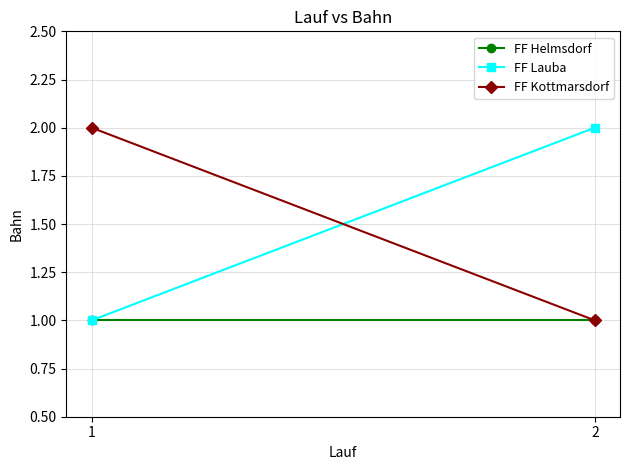

What is the sum of all FF Helmsdorf values?

2